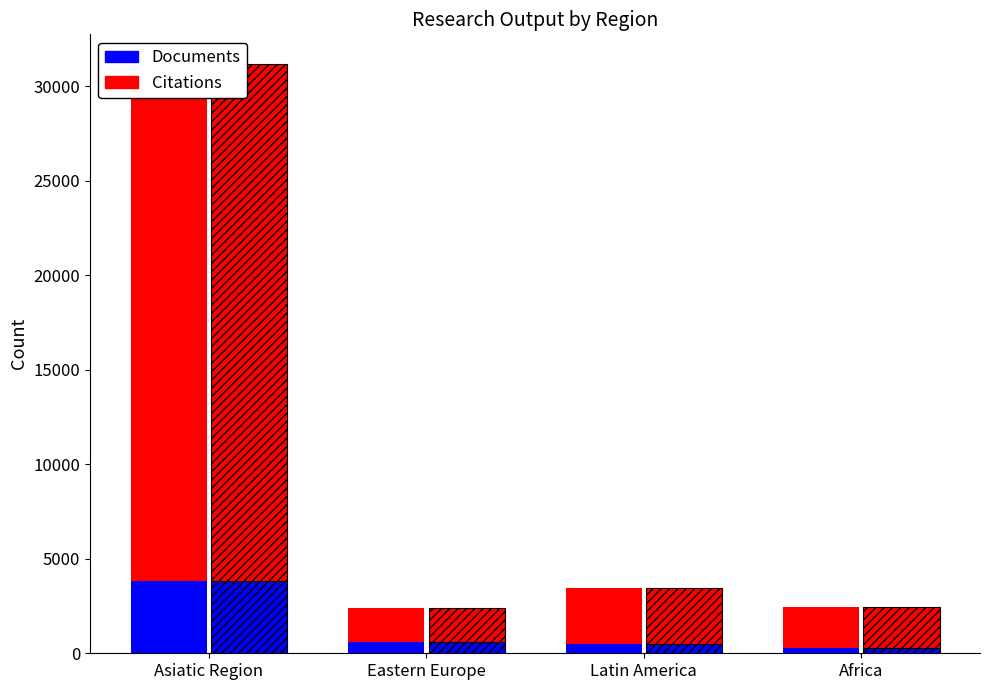

Which series has the largest total across all categories?

Citations